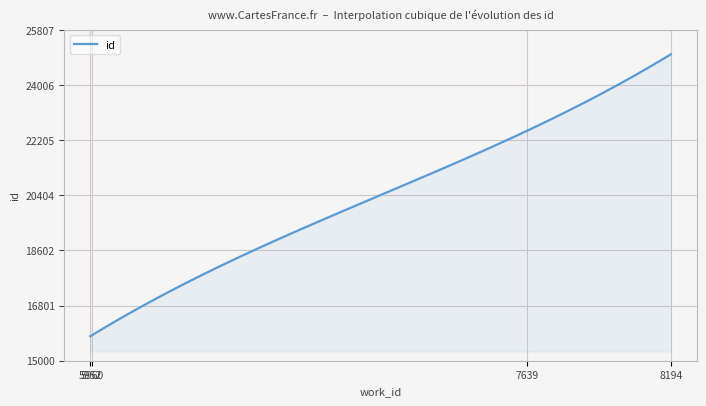

What is the maximum value shown in the chart?

25007.0